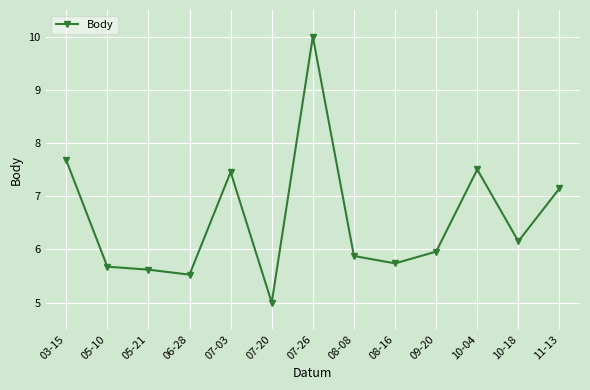

The value at 11-13 is 7.1. True or false?

True